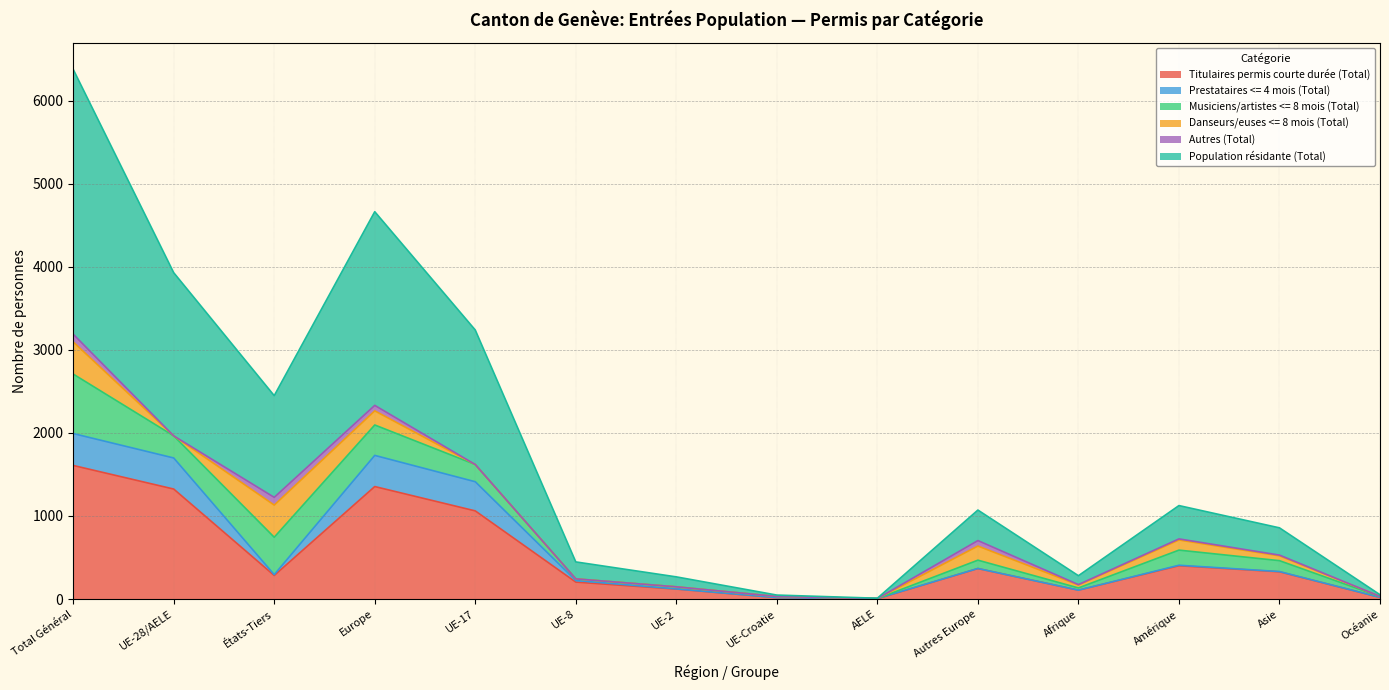

How many interior local peaks does the Titulaires permis courte durée (Total) series have?

3